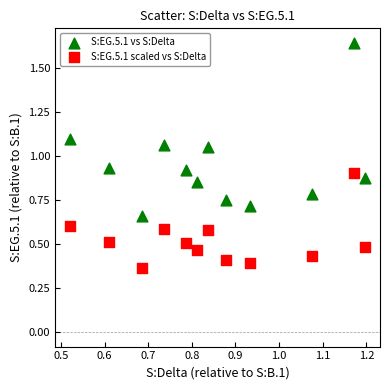

Which series reaches the maximum Y coordinate?

S:EG.5.1 vs S:Delta